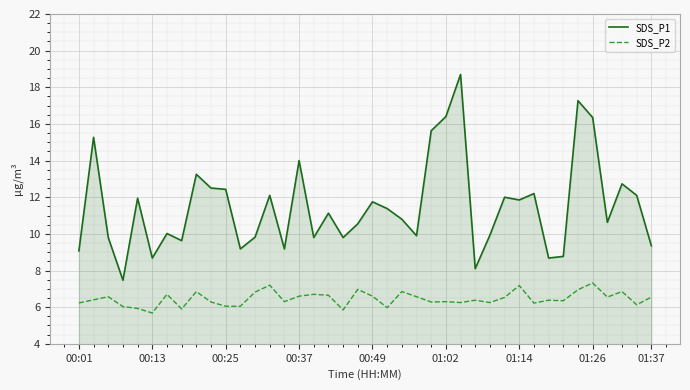

At how many categories does at least one series exceed 18?

1